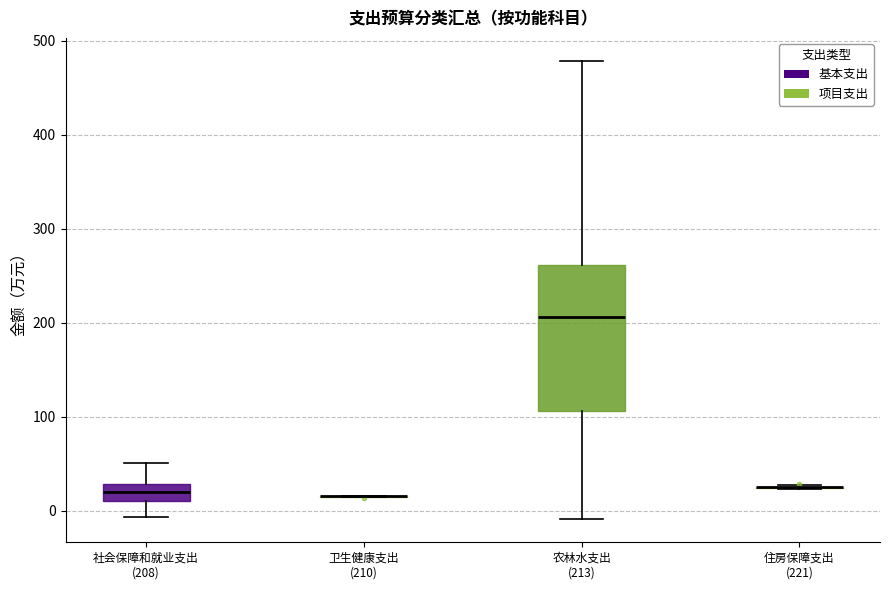

Reading left to right, transcribe this box plot: for each box, give where its median line is, the range the box spans, and where its two whiskers end, as read against the y-axis. The values are not printed on the chart, so give them approximately, as read against the axis.

社会保障和就业支出 (208): median 20, box 10 to 30, whiskers -10 to 50
卫生健康支出 (210): box collapsed to a line at 20, whiskers 10 to 20
农林水支出 (213): median 210, box 110 to 260, whiskers -10 to 480
住房保障支出 (221): box collapsed to a line at 20, whiskers 20 to 30